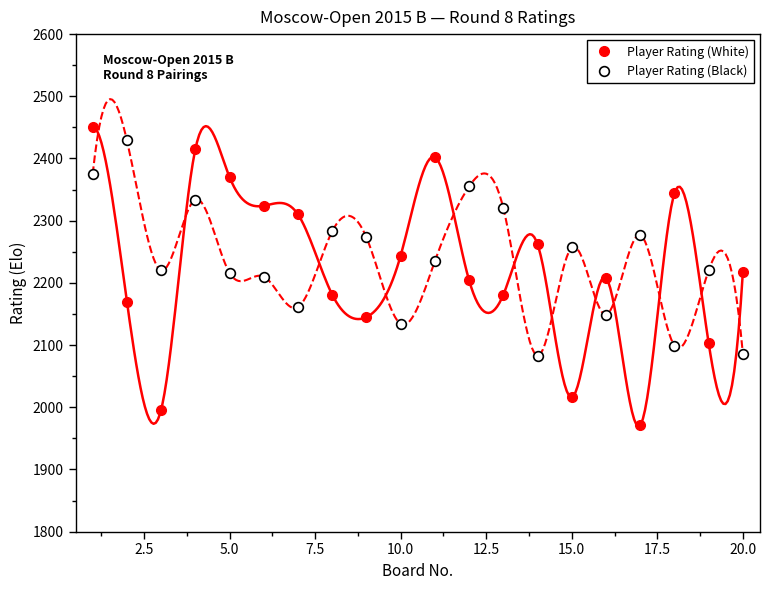

How many intersections are there between Player Rating (Black) and Player Rating (White)?

12